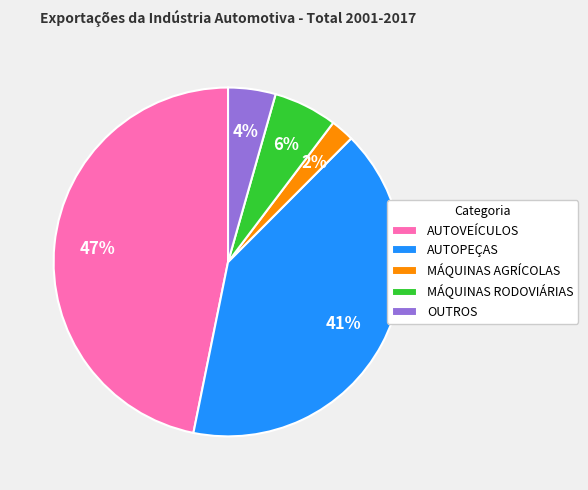

Which slice is the largest?

AUTOVEÍCULOS